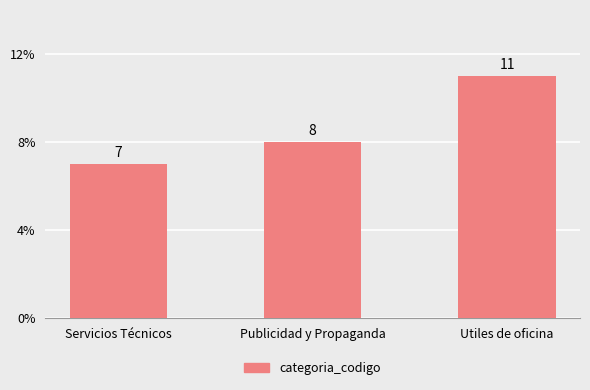

What is the value of the 3rd bar from the left?

11